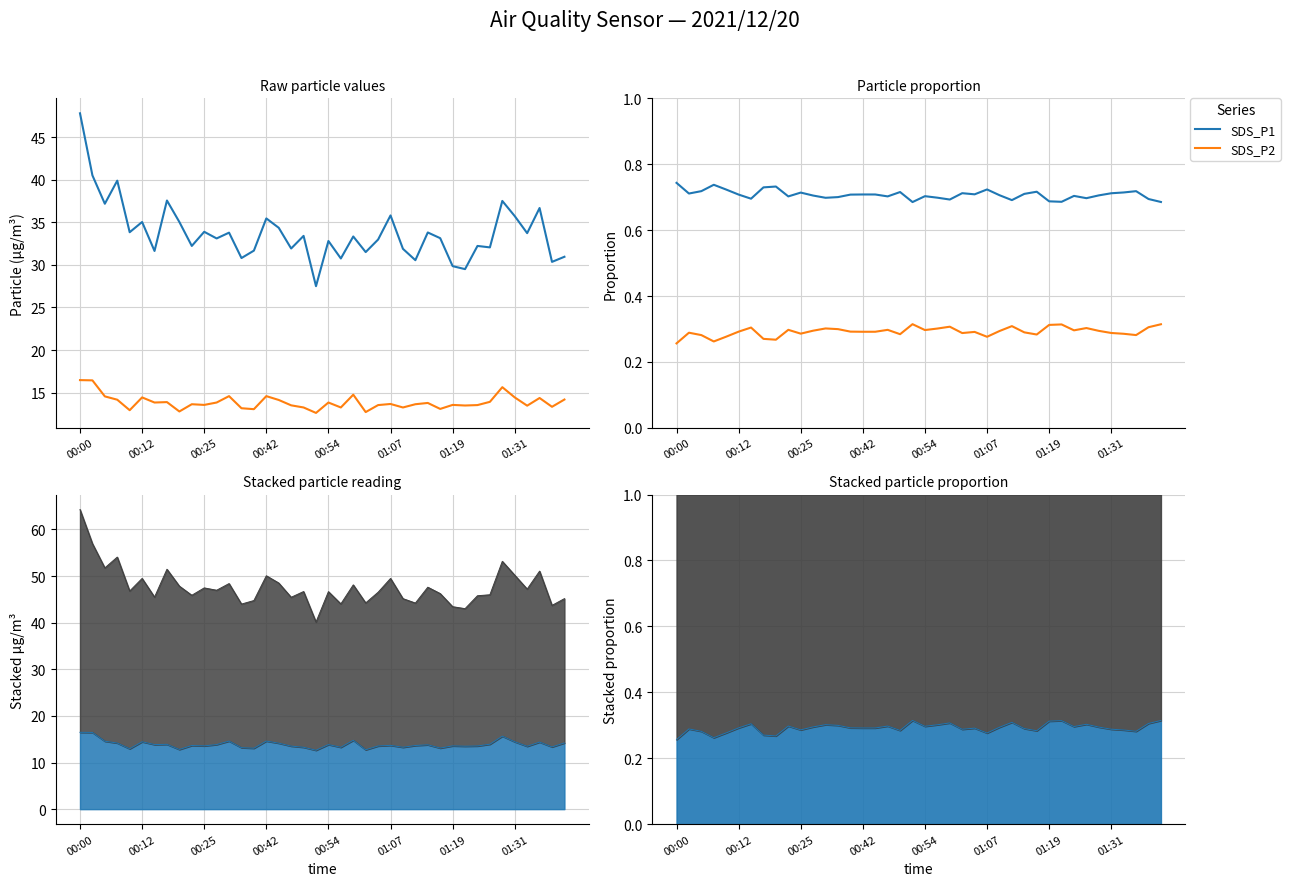

Which series has the largest total across all categories?

SDS_P1